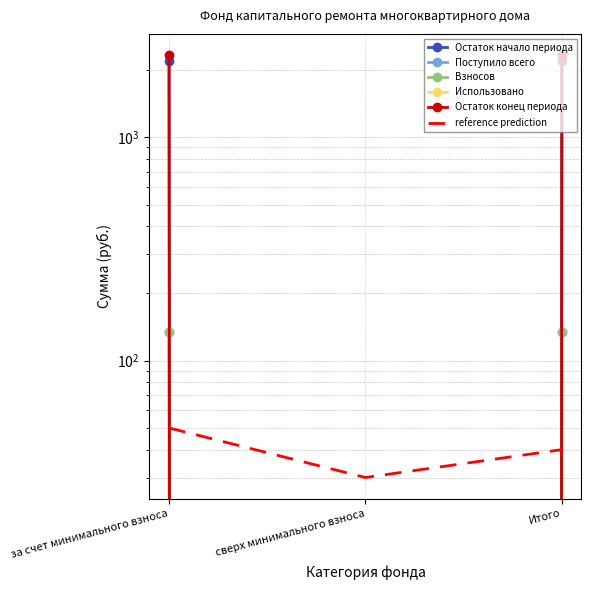

Is it true that Поступило всего equals -80.3 at сверх минимального взноса?

False